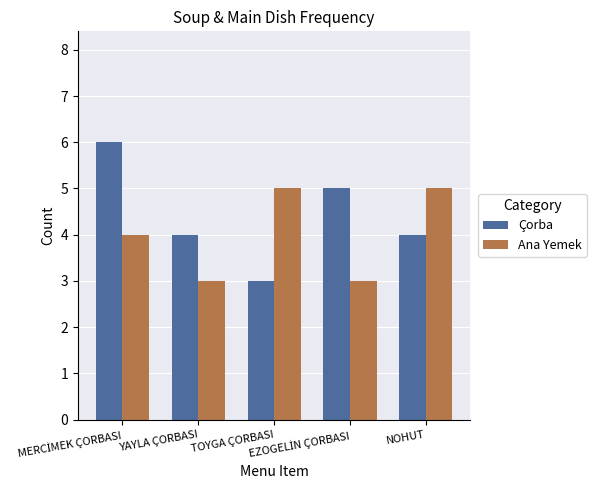

Count the number of categories in the chart.

5